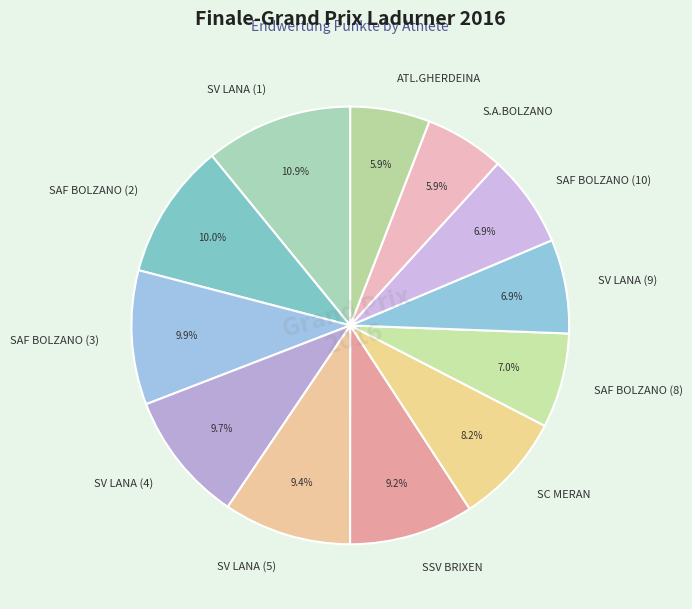

To the nearest percent, what is the difference between the largest and smallest slice percentages?

5%